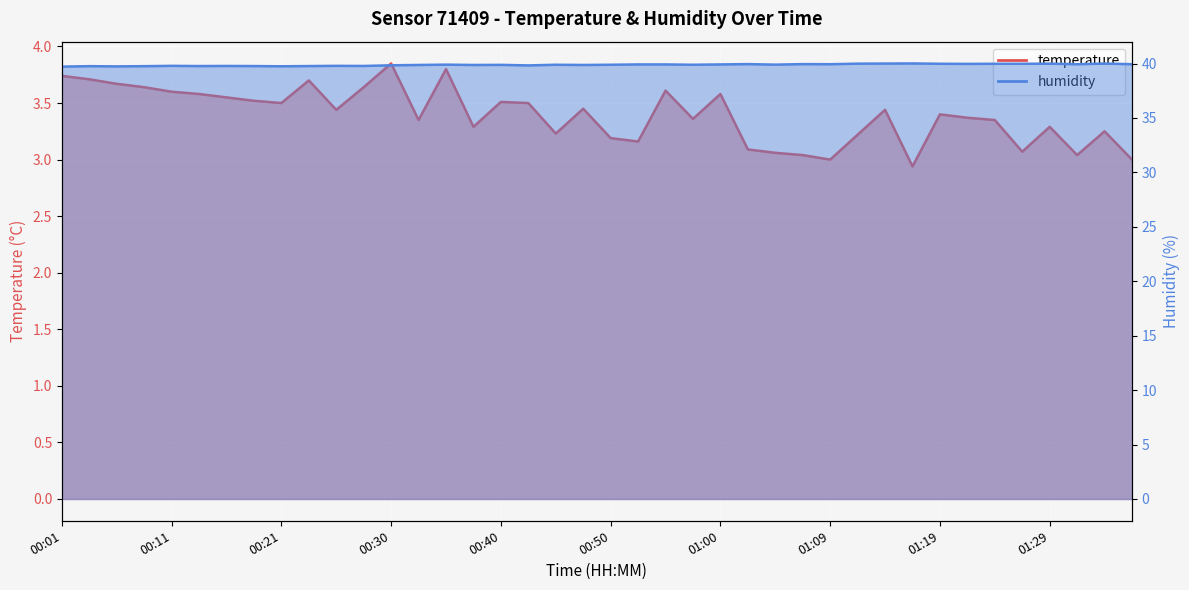

What is the highest value of the temperature series?

3.9